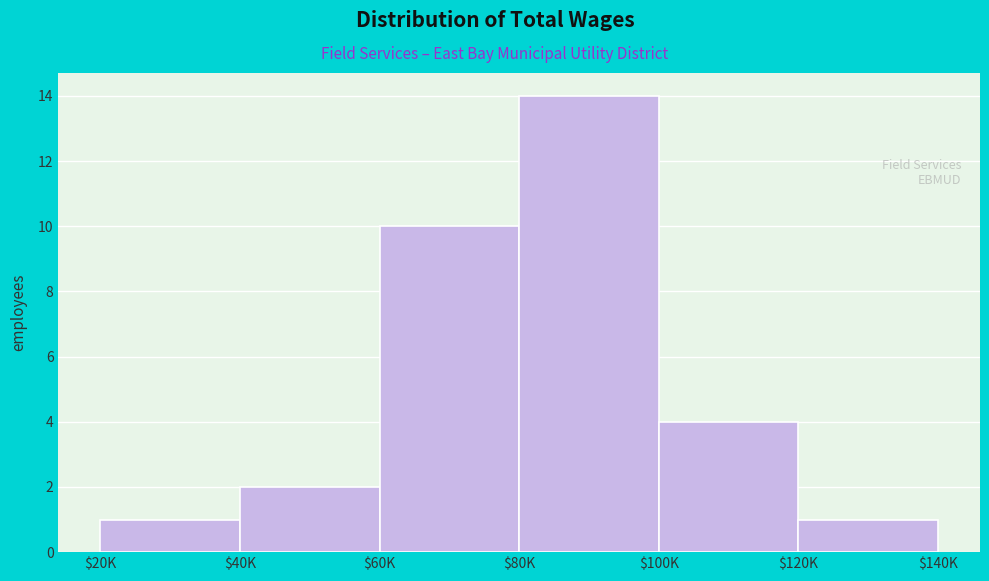

Reading right to left, list all the values displayed in this chart.

1	4	14	10	2	1